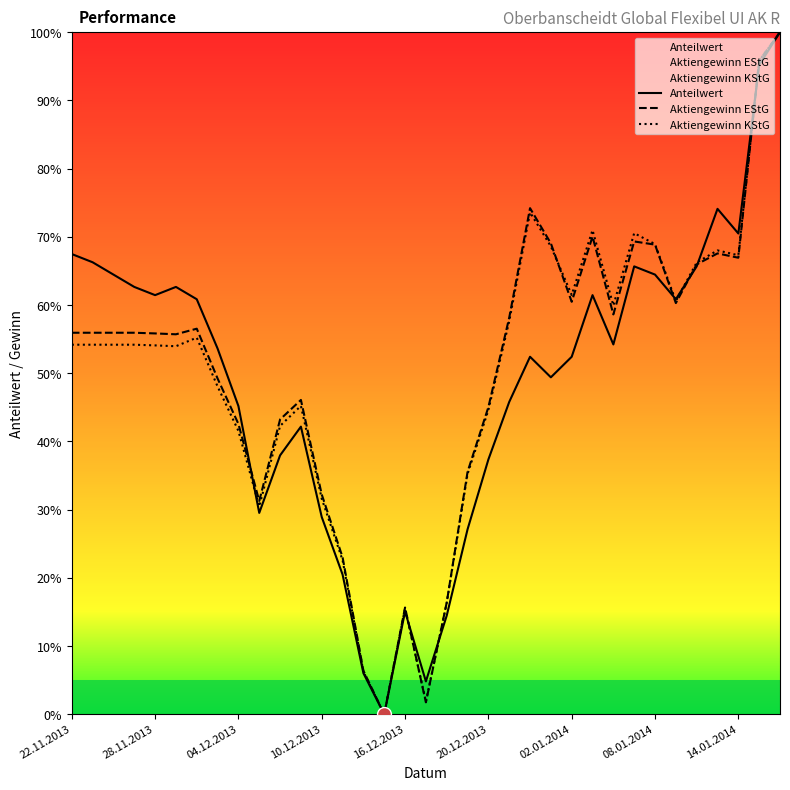

What are all the series names shown in the legend?

Anteilwert, Aktiengewinn EStG, Aktiengewinn KStG